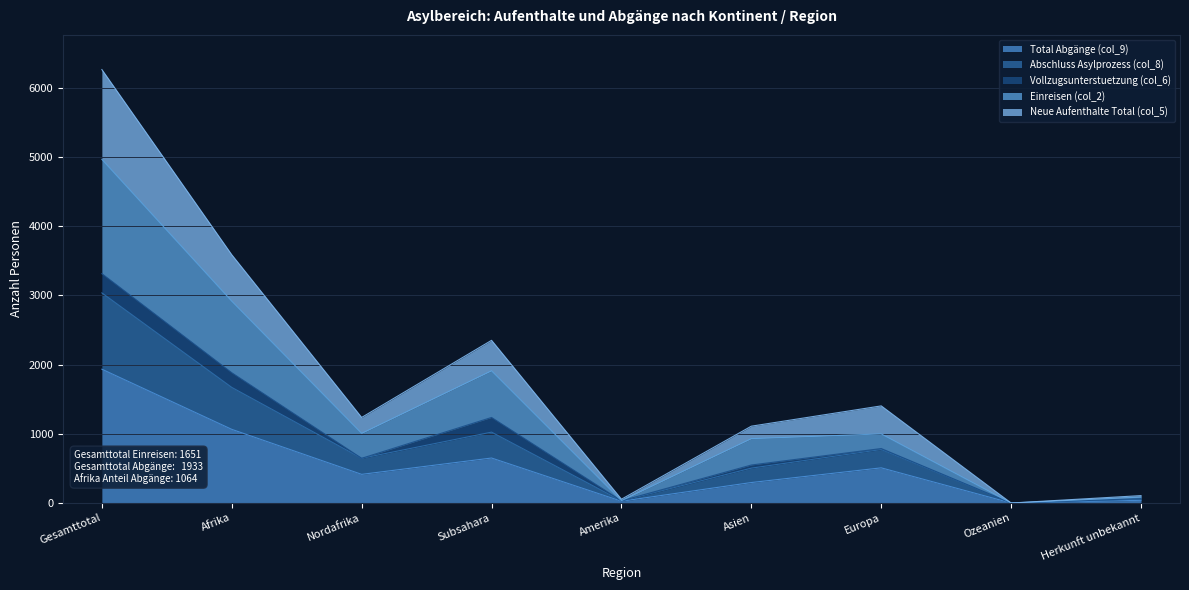

Which category has the highest value in the Total Abgänge (col_9) series?

Gesamttotal